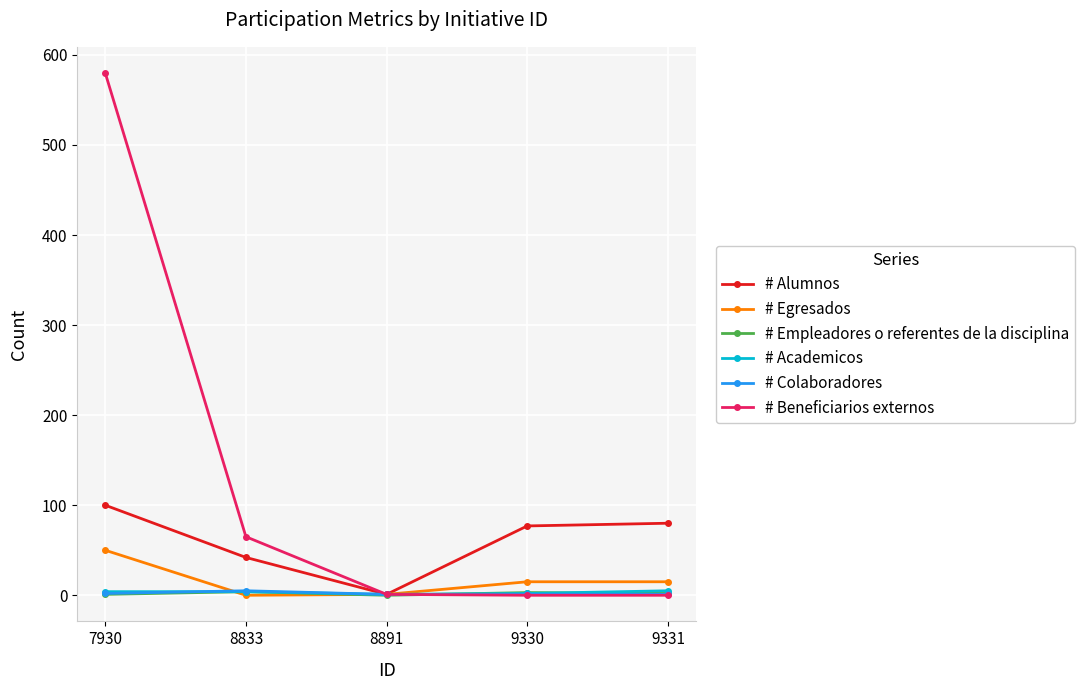

Count the number of data series in this chart.

6